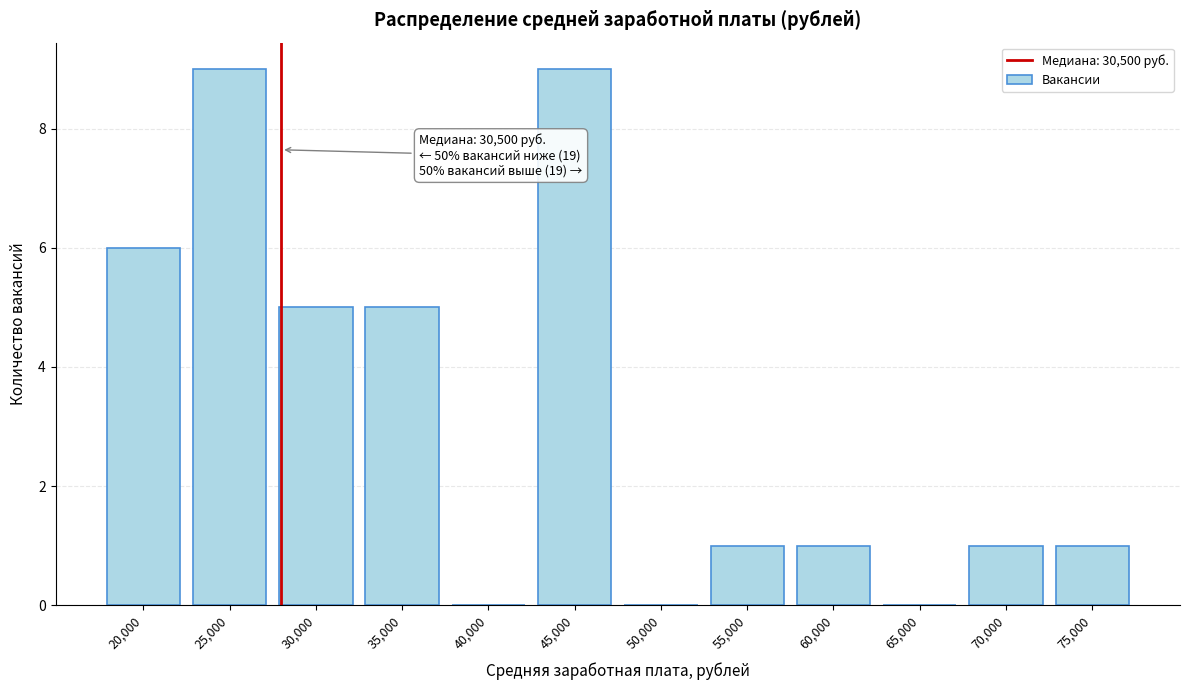

Reading left to right, extract all data points from this chart.

20,000=6	25,000=9	30,000=5	35,000=5	40,000=0	45,000=9	50,000=0	55,000=1	60,000=1	65,000=0	70,000=1	75,000=1